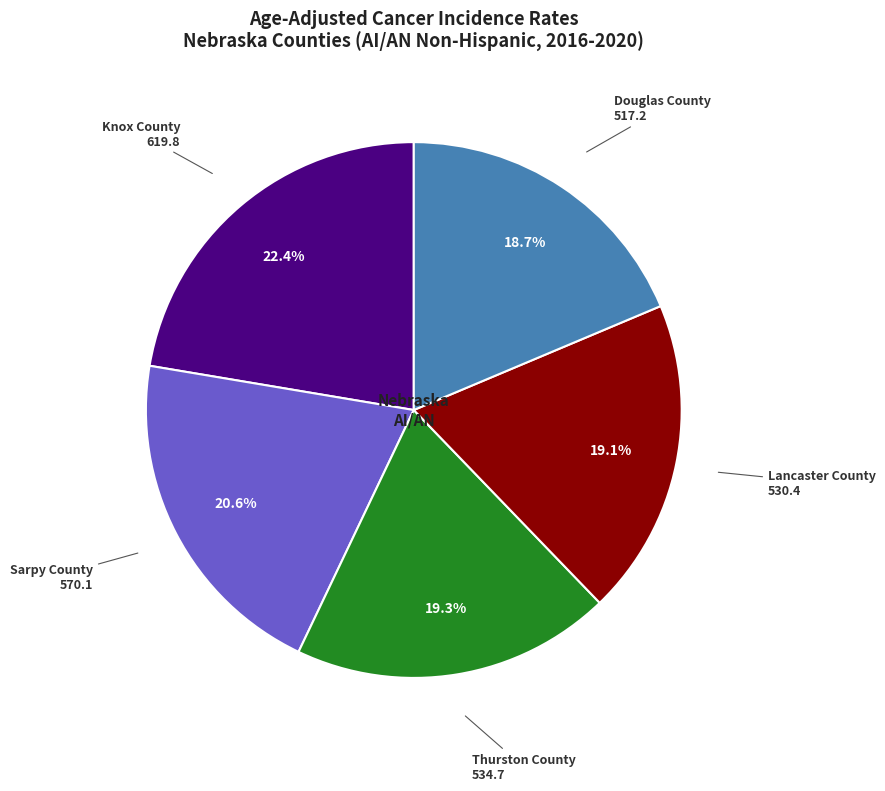

Is there any slice that represents more than half of the pie?

No